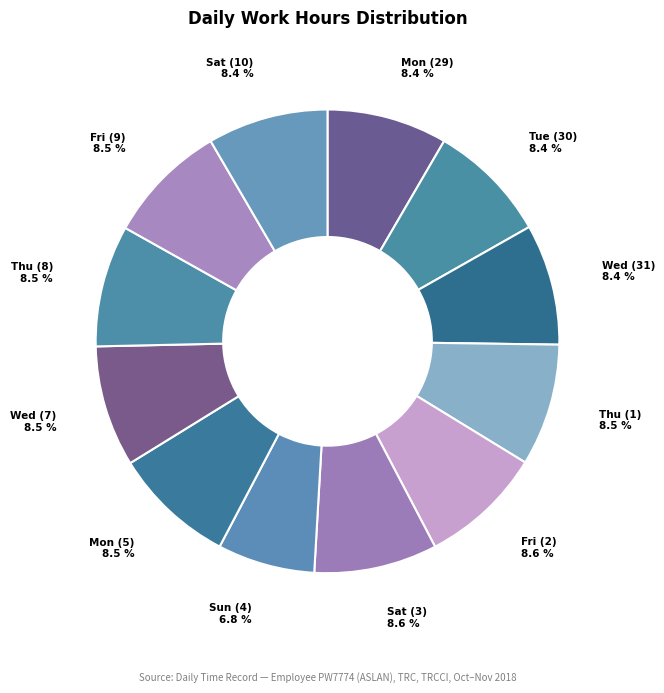

How many slices are in this pie chart?

12